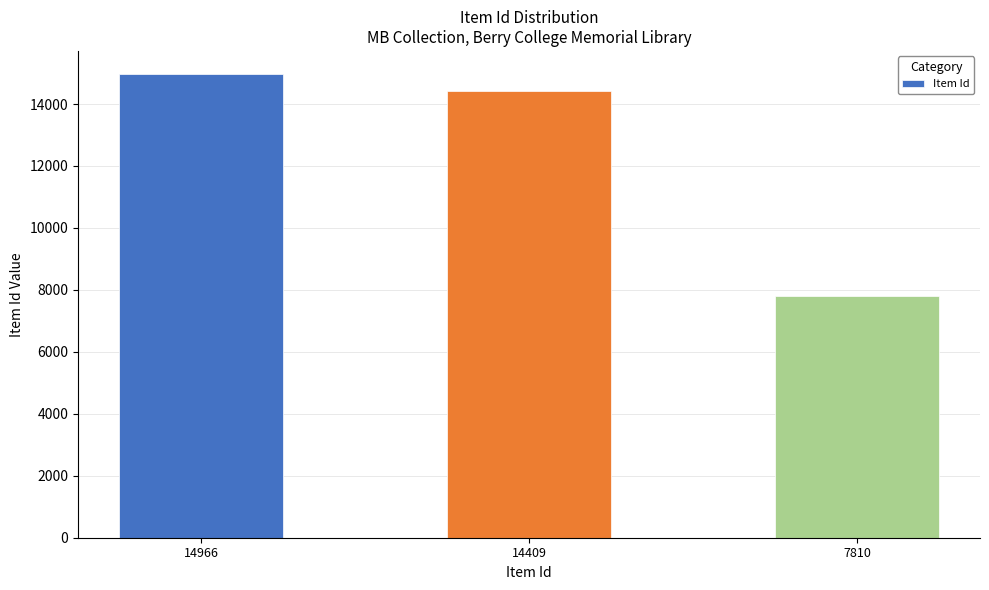

True or false: the data shows 14966 at 14966.

True